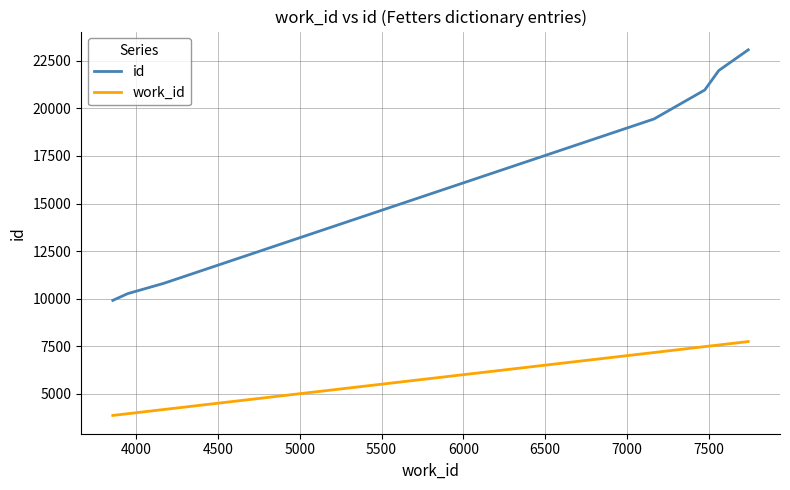

How many values in the id series are below 19447?

3